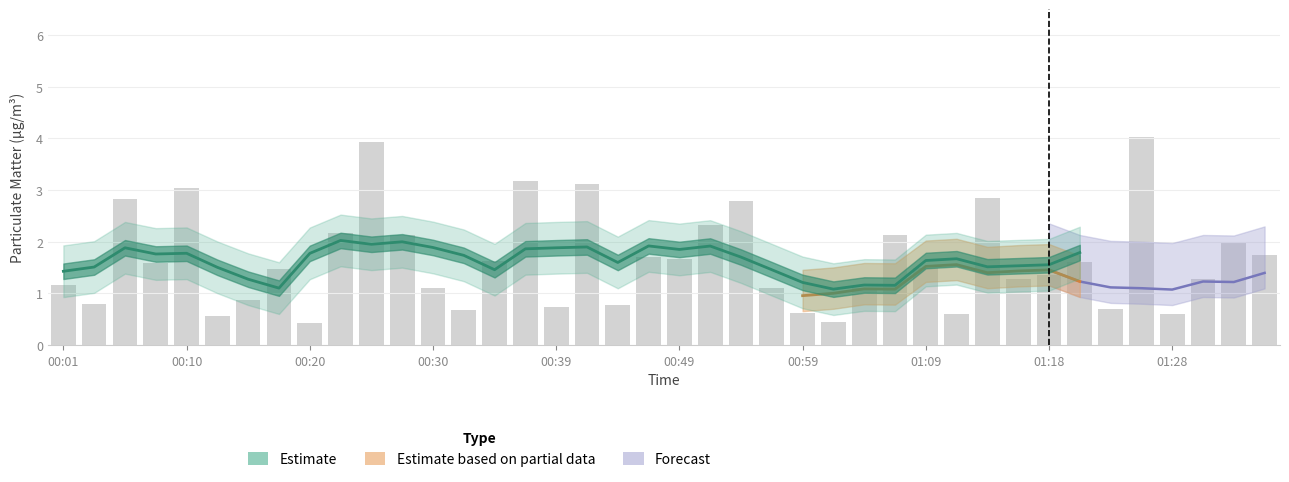

How many bars are there in total?

40